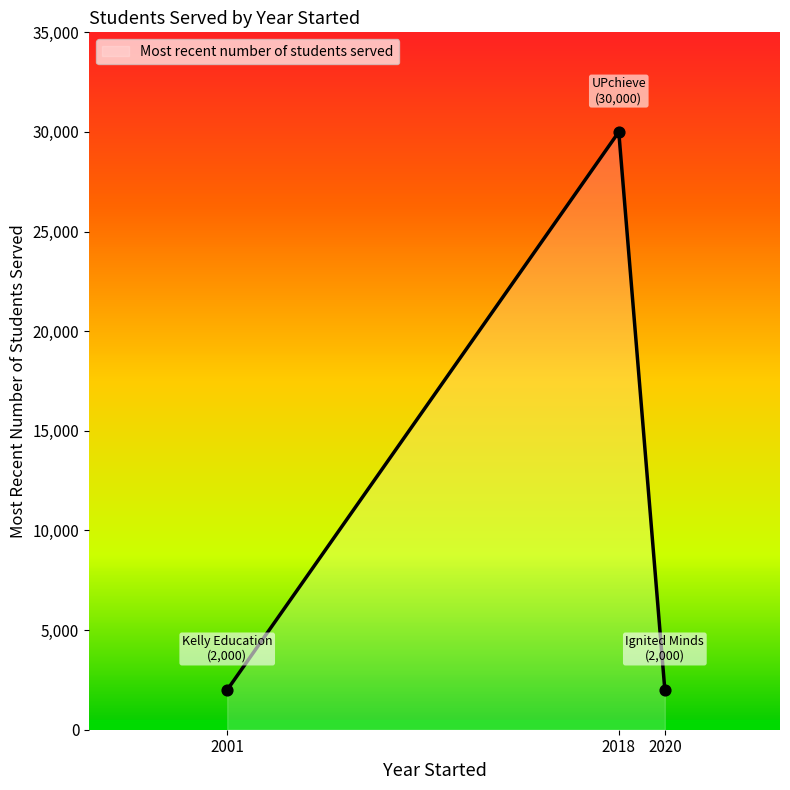

What is the change in value from 2001 to 2018?

+28000